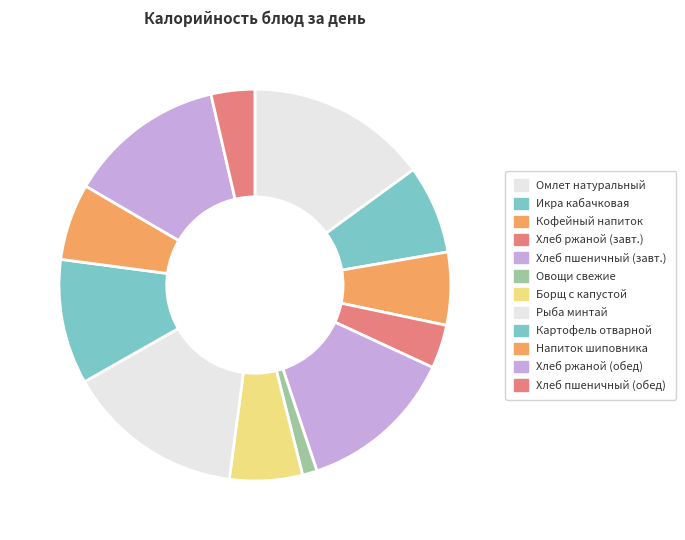

Count the number of slices in the pie.

12